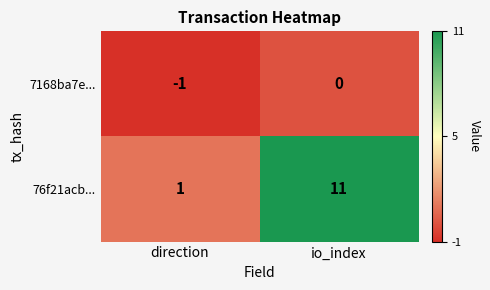

At how many categories does at least one series exceed 0?

2